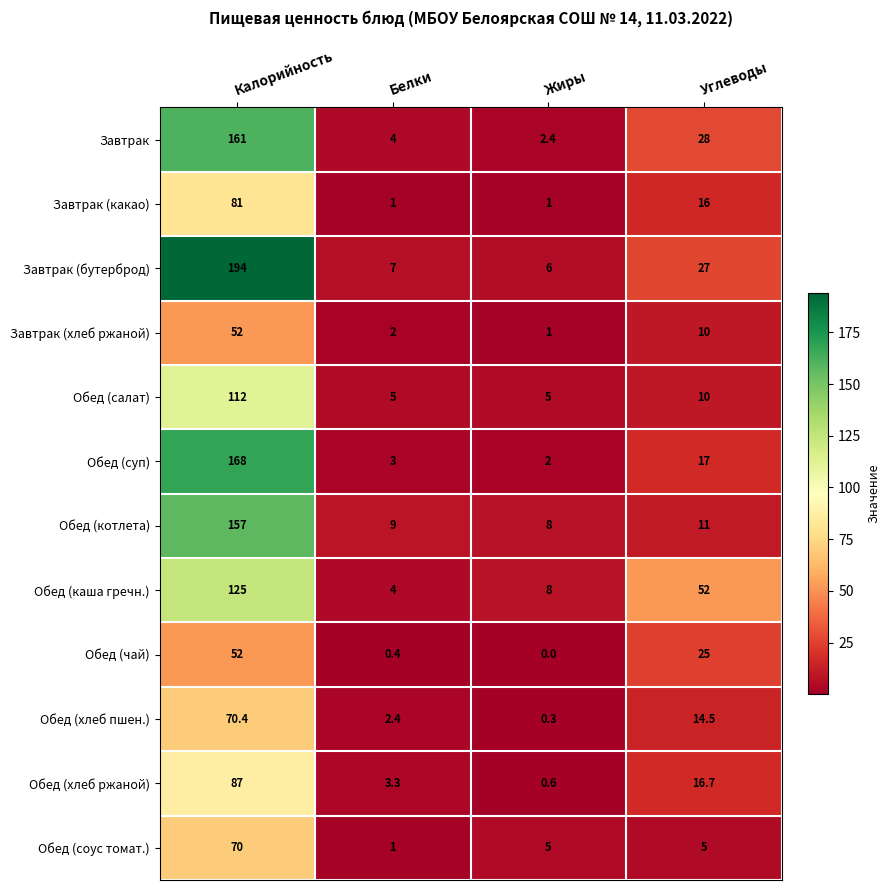

What is the greatest value displayed?

194.0